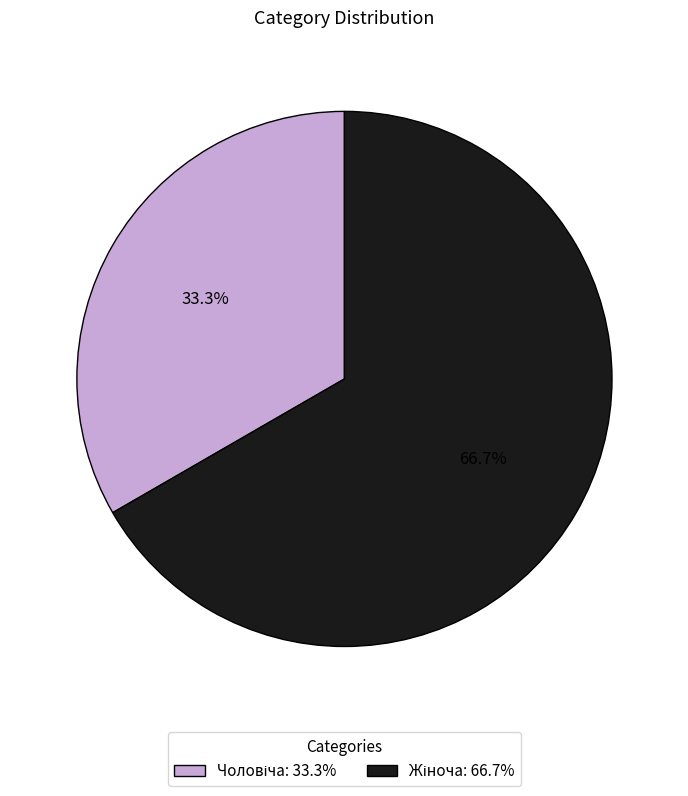

Is there a majority slice in this chart?

Yes